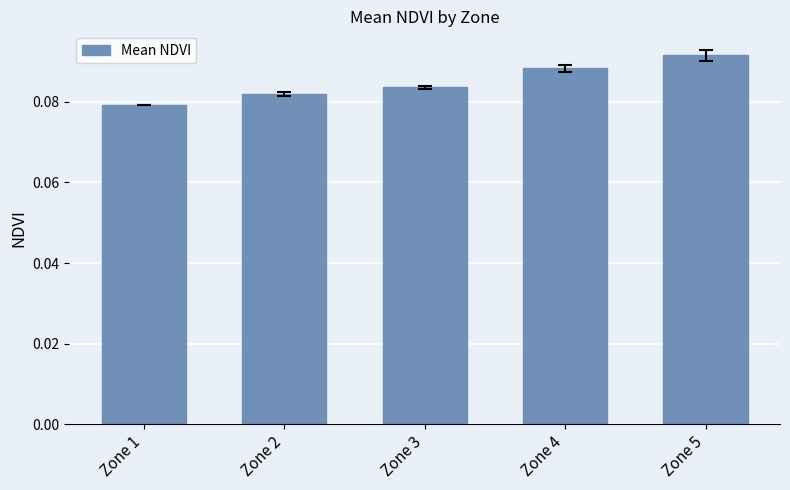

Count the number of categories in the chart.

5